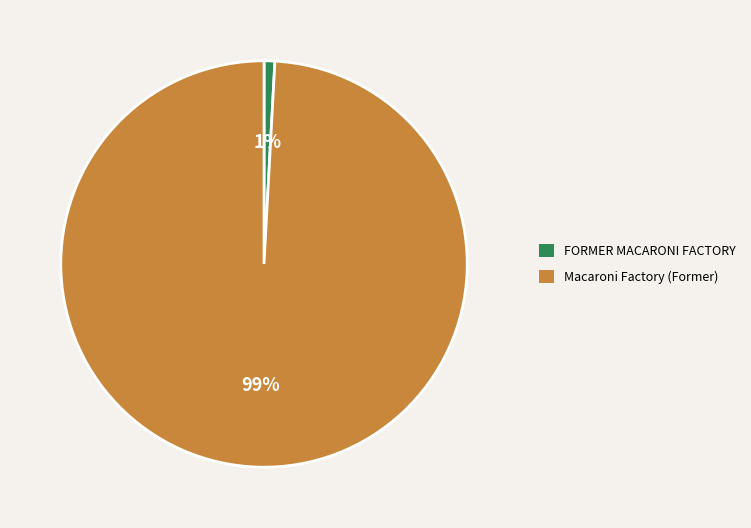

To the nearest percent, what is the difference between the Macaroni Factory (Former) and FORMER MACARONI FACTORY slice percentages?

98%